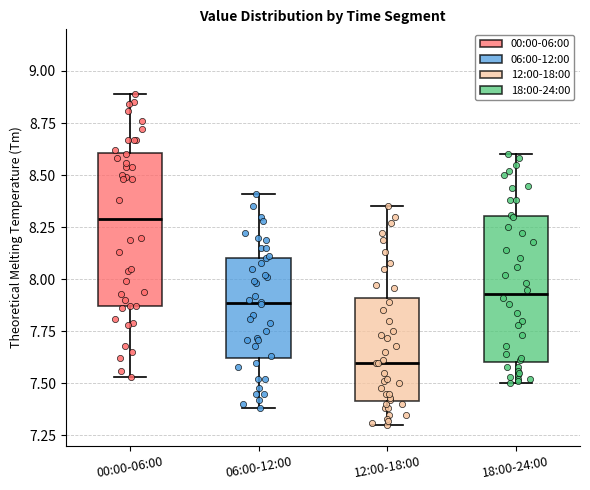

Reading left to right, read every box against the y-axis: the position of its median line, the range the box covers, and the ends of its whiskers. The values are not printed on the chart, so give them approximately, as read against the axis.

00:00-06:00: median 8.30, box 7.85 to 8.60, whiskers 7.55 to 8.90
06:00-12:00: median 7.90, box 7.60 to 8.10, whiskers 7.40 to 8.40
12:00-18:00: median 7.60, box 7.40 to 7.90, whiskers 7.30 to 8.35
18:00-24:00: median 7.95, box 7.60 to 8.30, whiskers 7.50 to 8.60